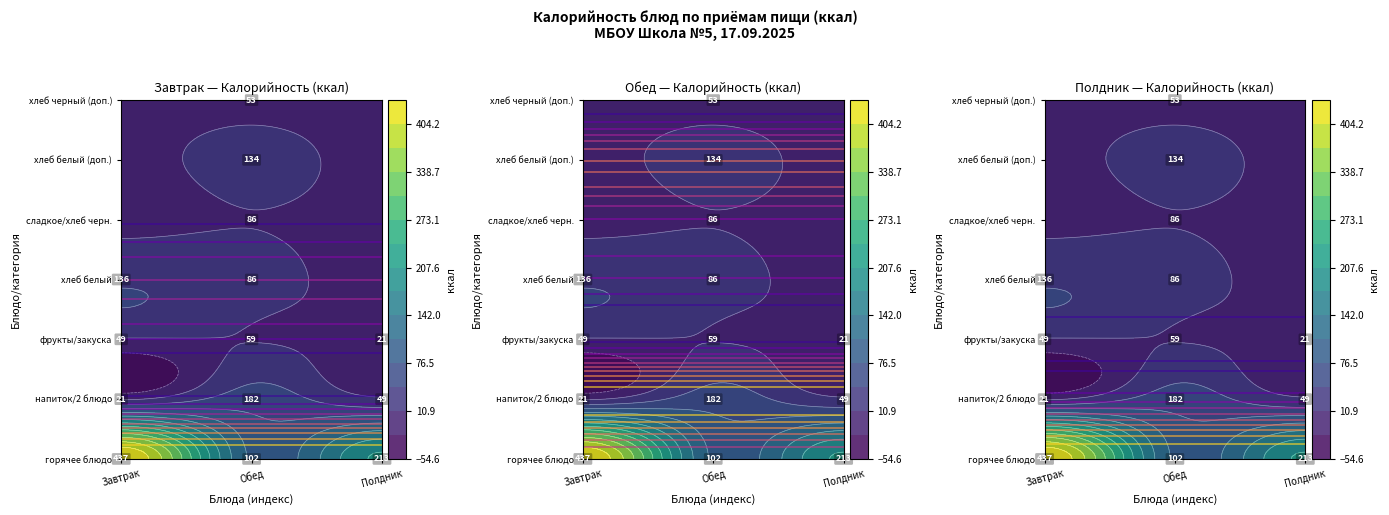

Which category has the highest value across all series?

гор.блюдо